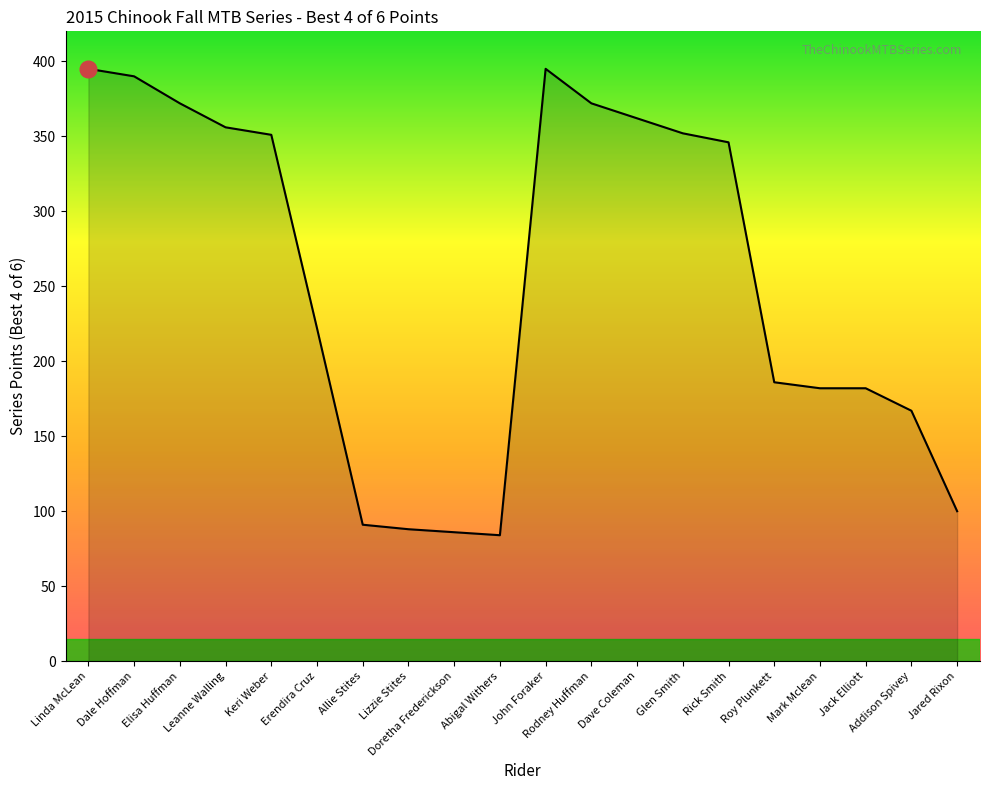

What is the change in value from Elisa Huffman to Lizzie Stites?

-284